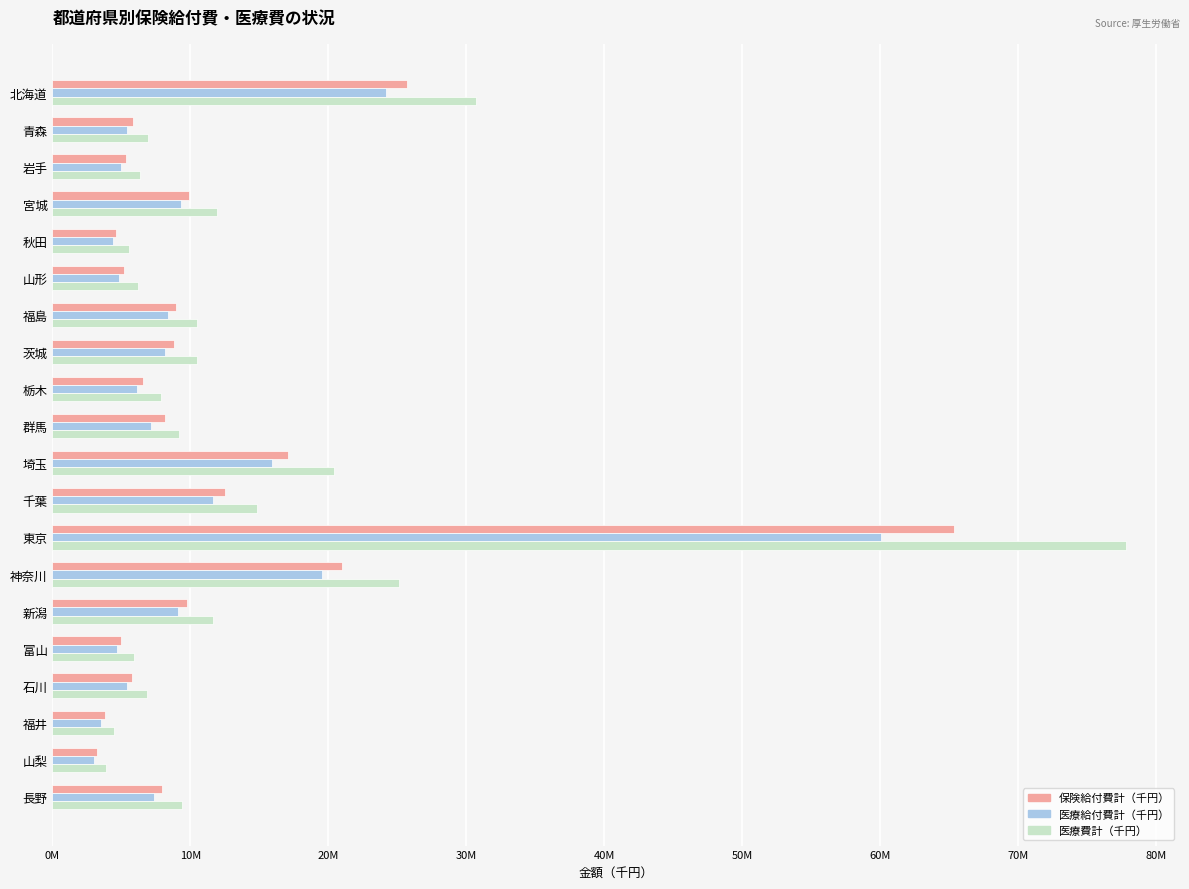

Rank the series by their average value, from highest to lowest.

医療費計（千円）, 保険給付費計（千円）, 医療給付費計（千円）